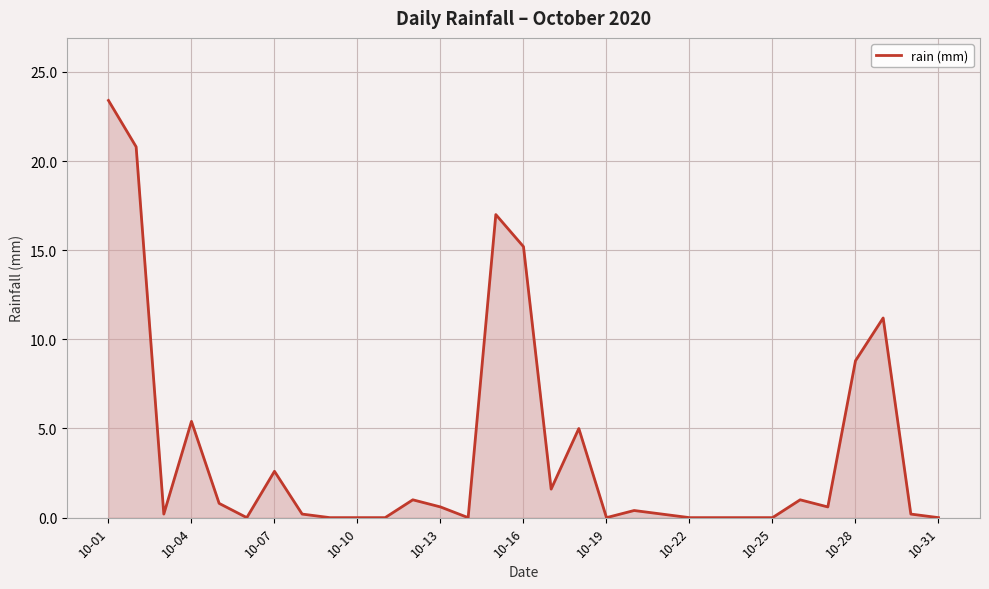

What is the difference between the maximum and minimum values?

23.4